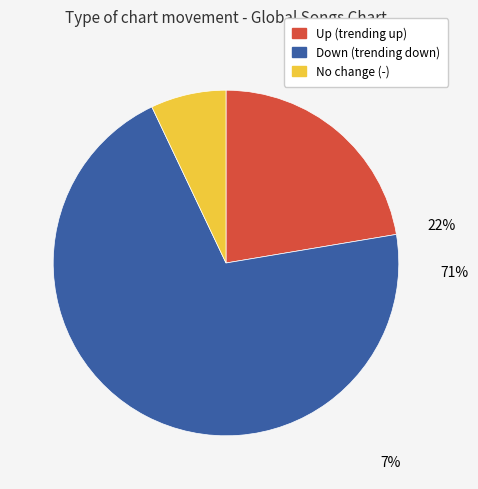

To the nearest percent, what is the average slice percentage?

33%